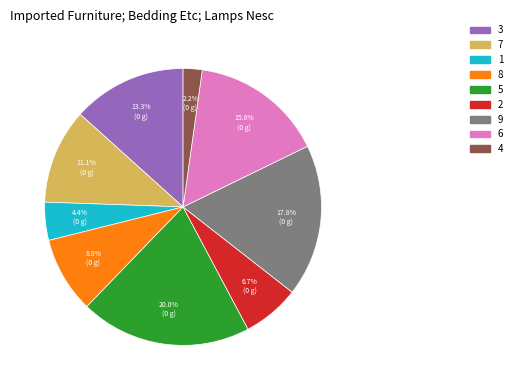

Approximately how many times larger is the value at 5 compared to 3?

1.5